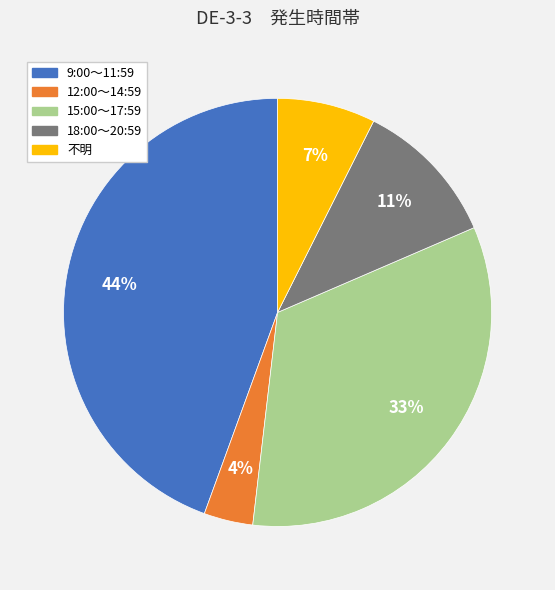

Which slice is the smallest?

12:00～14:59